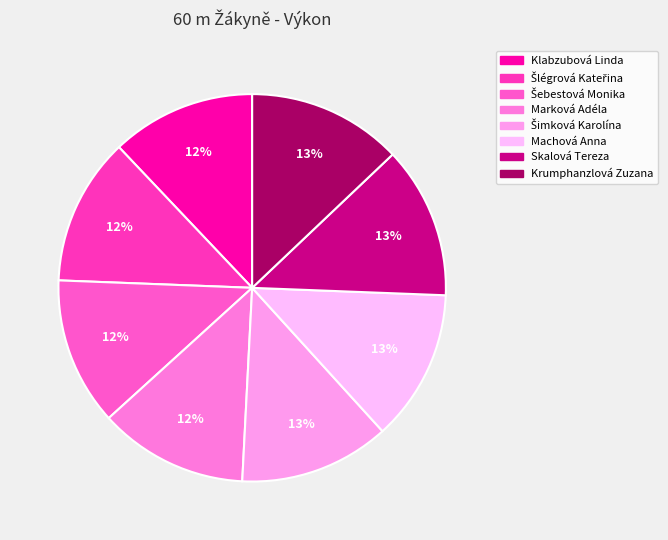

What percentage is the Šlégrová Kateřina slice, to the nearest percent?

12%